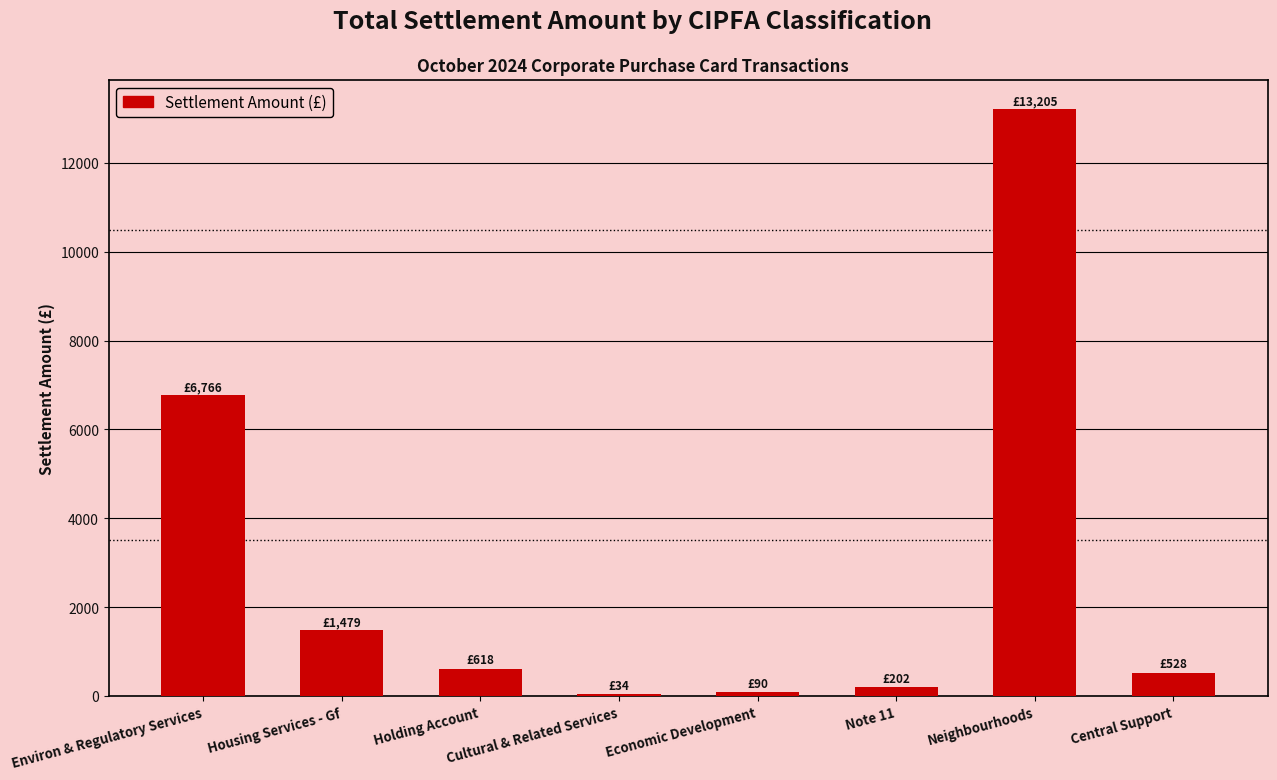

Is it true that the value at Environ & Regulatory Services is 2862.5?

False